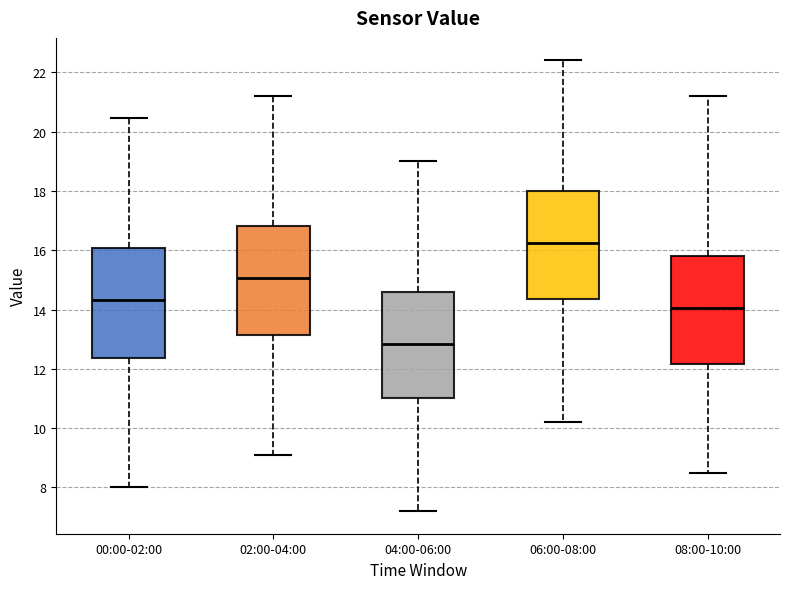

Reading left to right, read every box against the y-axis: the position of its median line, the range the box covers, and the ends of its whiskers. The values are not printed on the chart, so give them approximately, as read against the axis.

00:00-02:00: median 14.4, box 12.4 to 16.0, whiskers 8.0 to 20.4
02:00-04:00: median 15.0, box 13.2 to 16.8, whiskers 9.2 to 21.2
04:00-06:00: median 12.8, box 11.0 to 14.6, whiskers 7.2 to 19.0
06:00-08:00: median 16.2, box 14.4 to 18.0, whiskers 10.2 to 22.4
08:00-10:00: median 14.0, box 12.2 to 15.8, whiskers 8.6 to 21.2